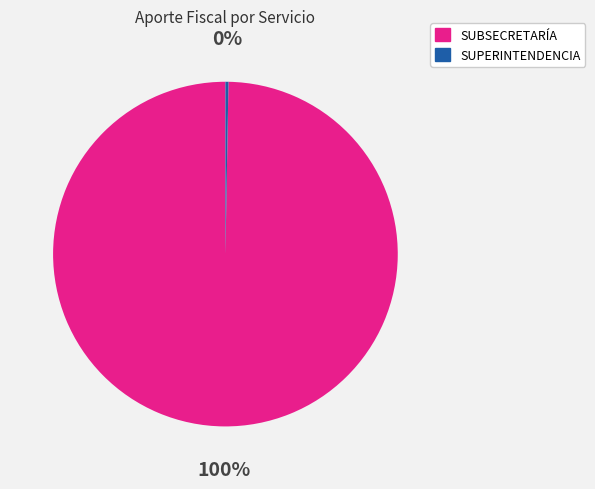

To the nearest percent, what is the average slice percentage?

50%